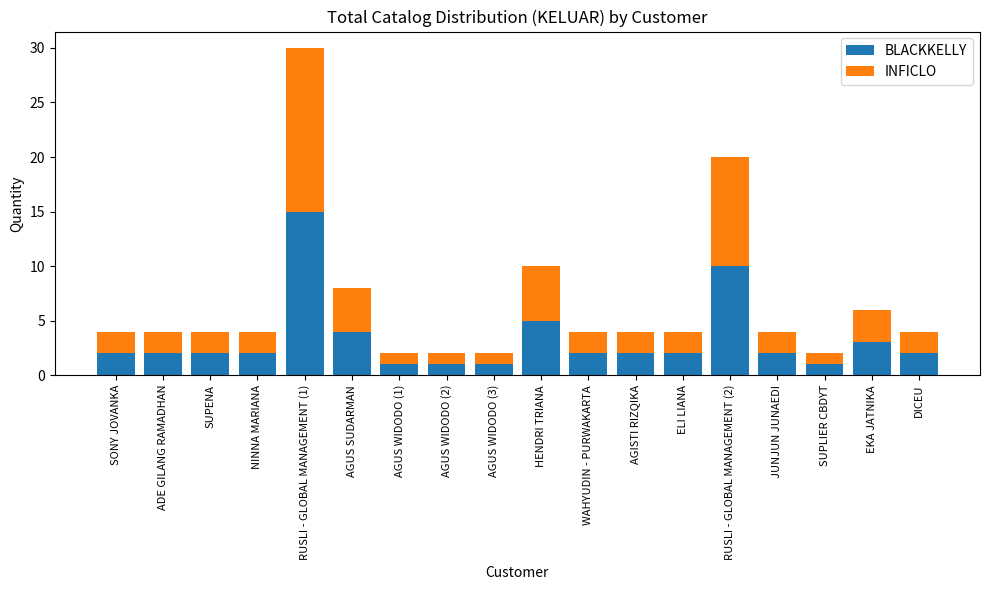

The BLACKKELLY series shows 0 at SUPLIER CBDYT. True or false?

False